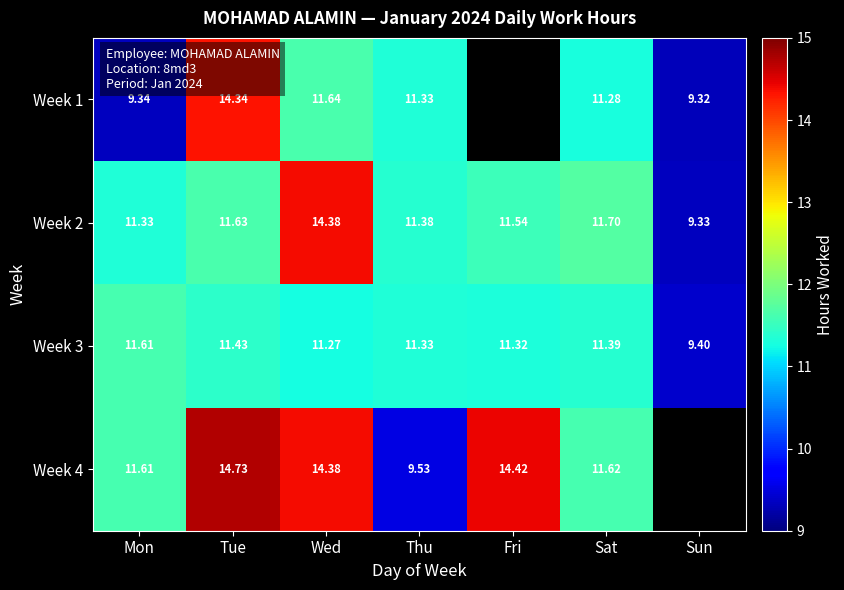

The value of Week 2 at Fri is 11.5. True or false?

True